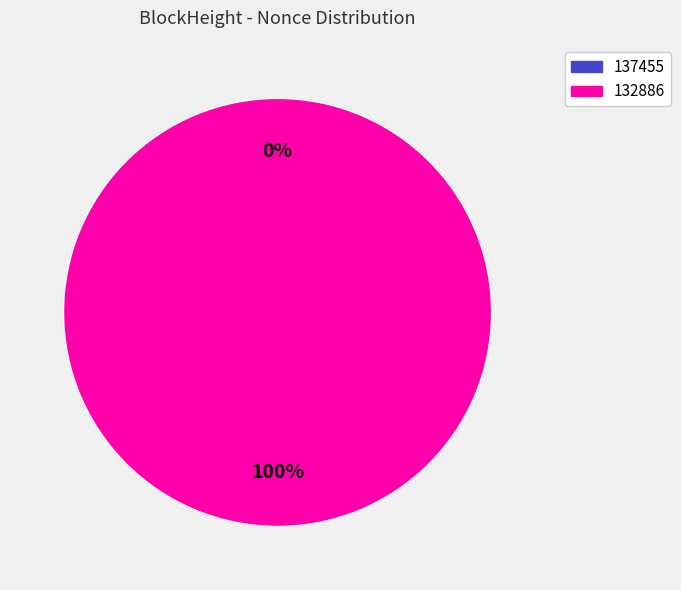

Combined, do 137455 and 132886 account for over 50%?

Yes